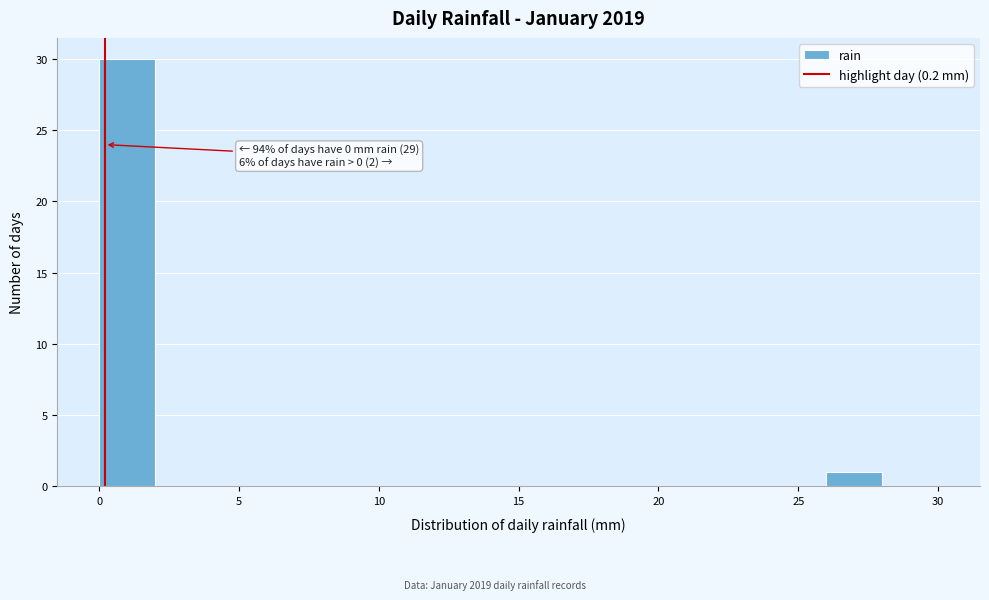

Which range on the x-axis has the tallest bar?

0 to 2